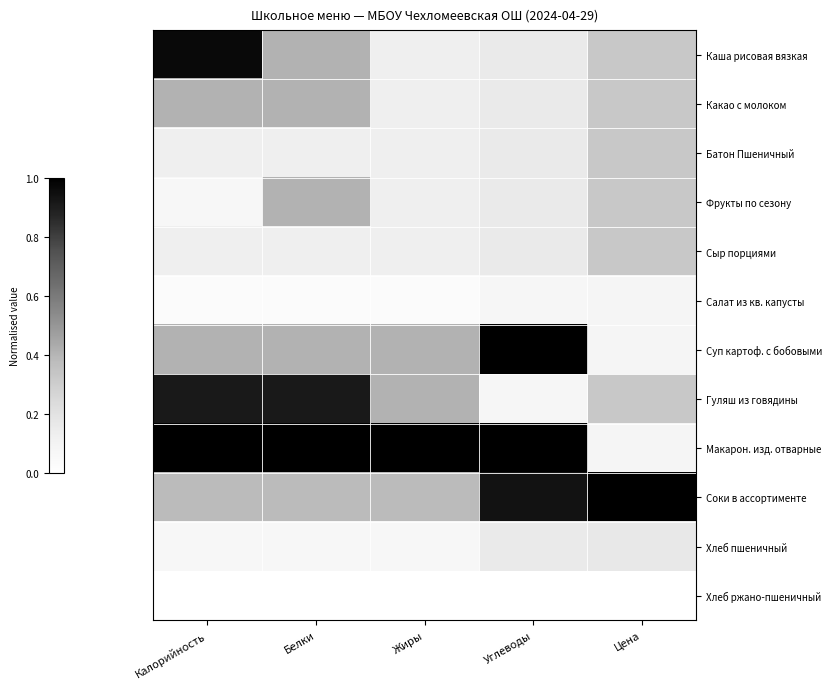

Between Калорийность and Жиры, which series saw the biggest shift?

Каша рисовая вязкая